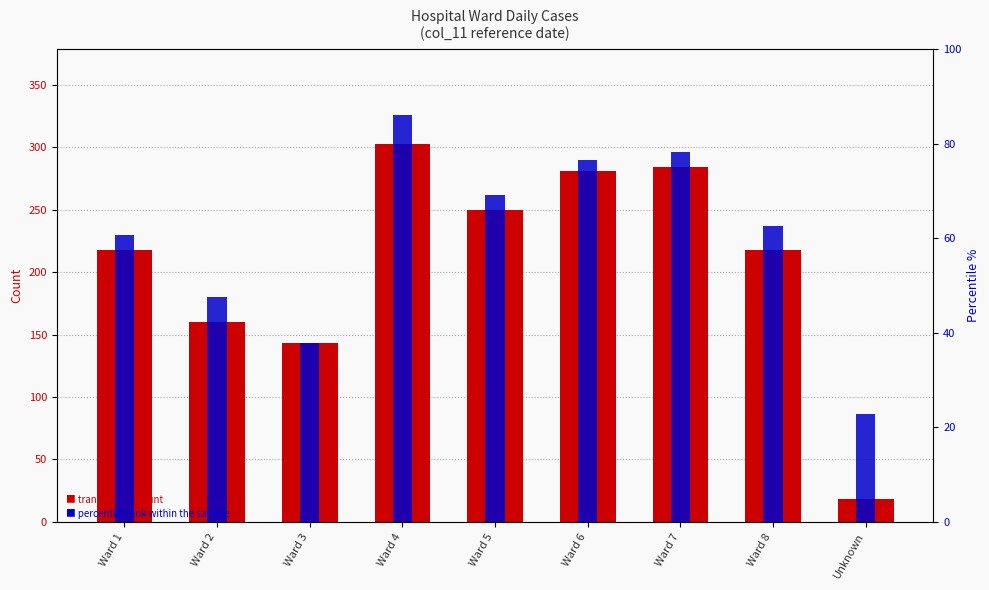

Which series has the largest total across all categories?

percentile rank within the sample